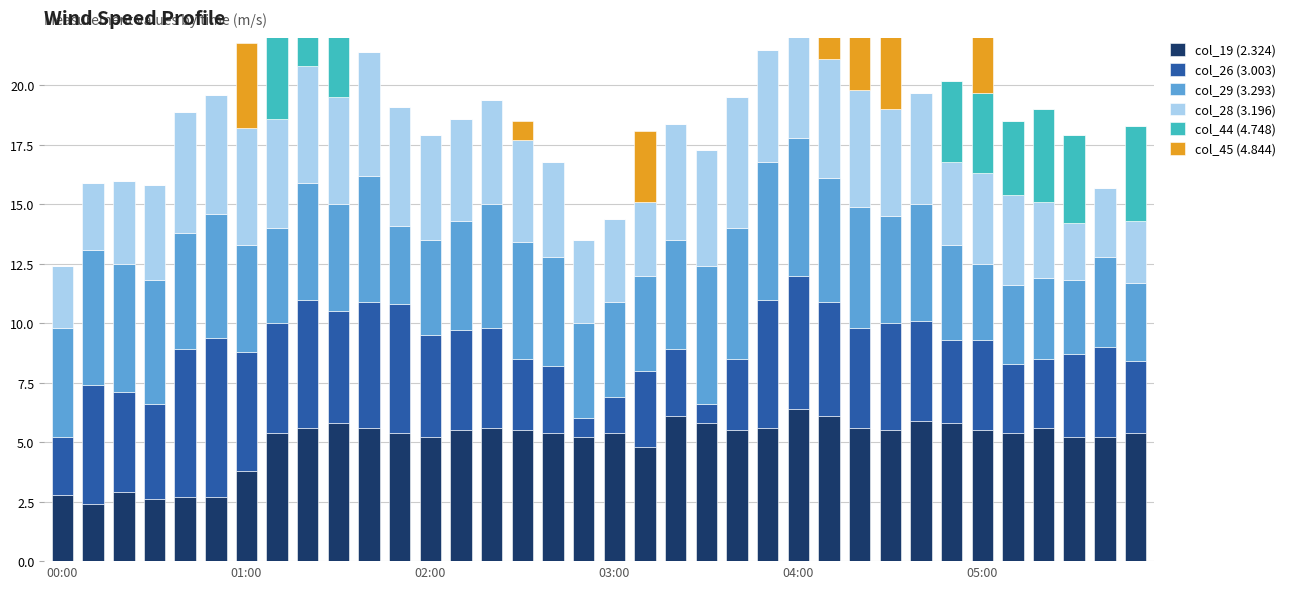

How many categories are shown in the chart?

36